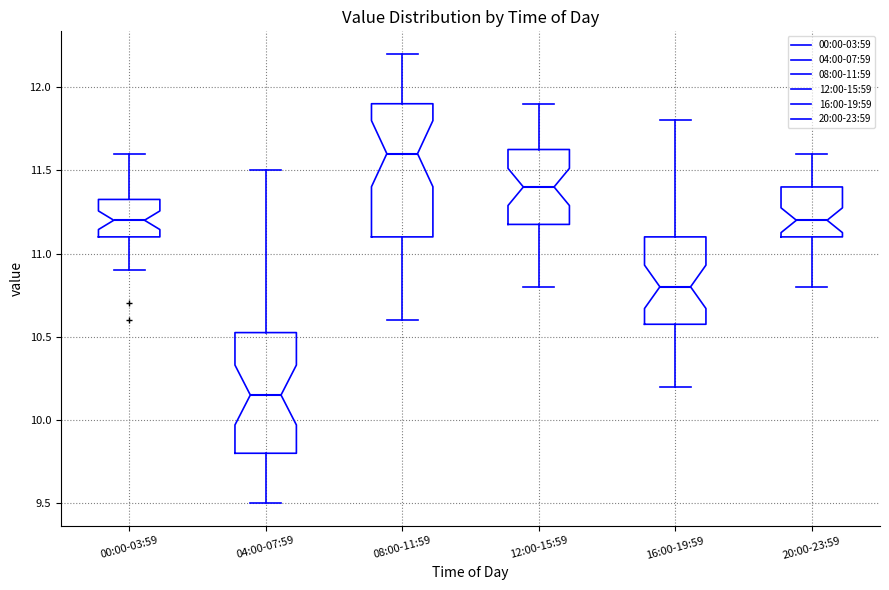

Which box is the tallest, from its lower edge to its upper edge?

08:00-11:59